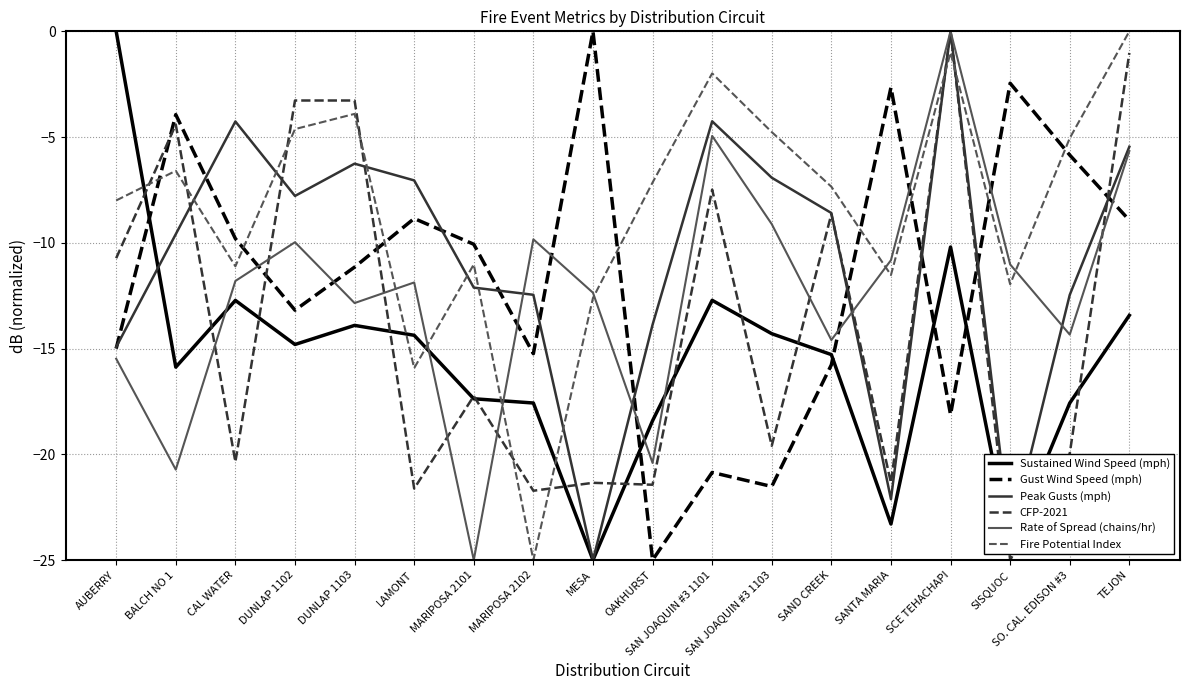

Which series ends up on top after the final intersection of CFP-2021 and Fire Potential Index?

Fire Potential Index